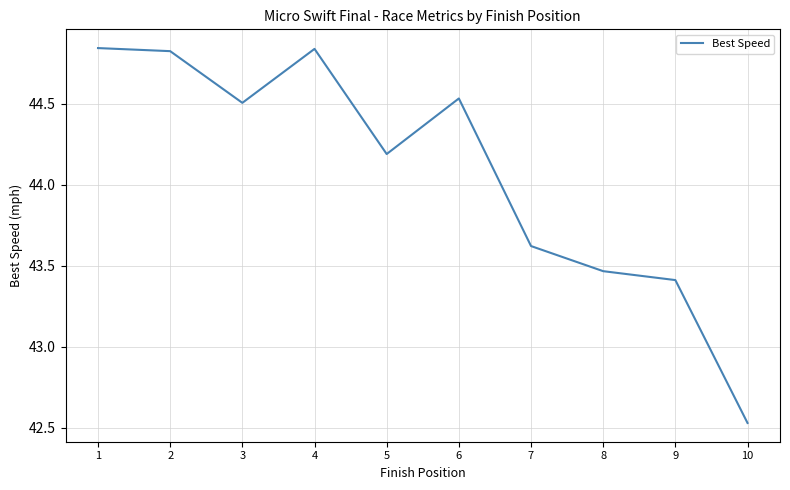

What is the difference between the maximum and minimum values?

2.3